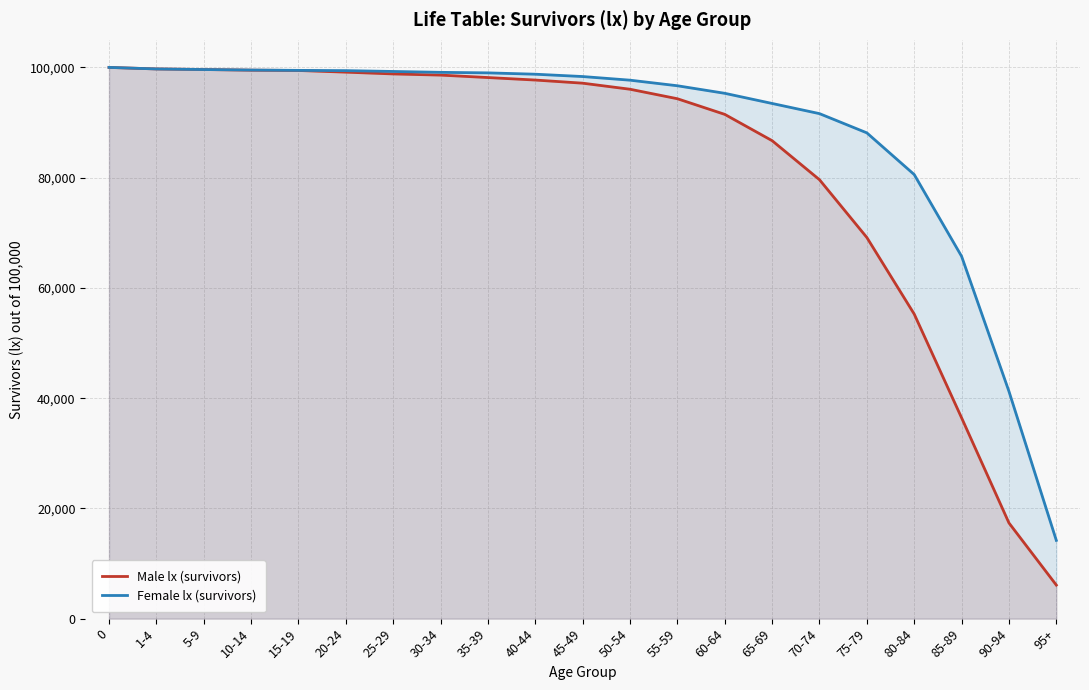

Read the Female lx (survivors) value at 90-94, to the nearest 100.

41200